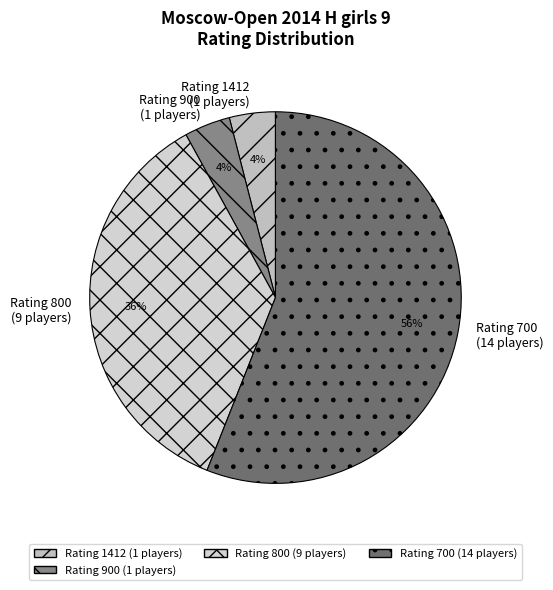

To the nearest percent, what is the average slice percentage?

25%